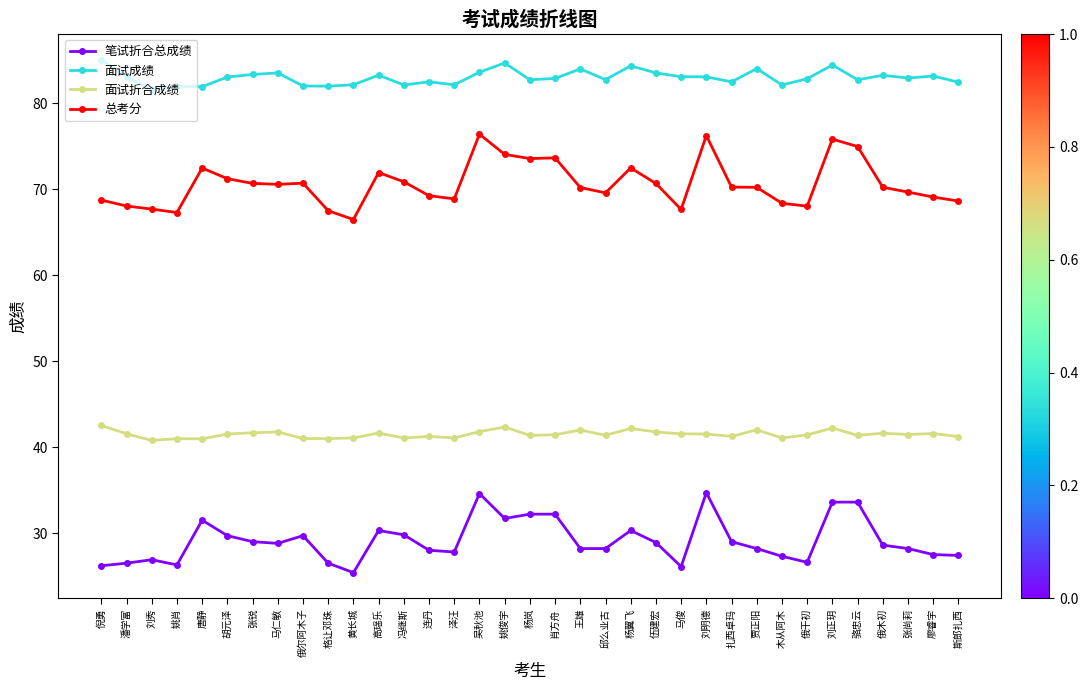

What is the value of the 笔试折合总成绩 point at the 24th from the left?

26.1